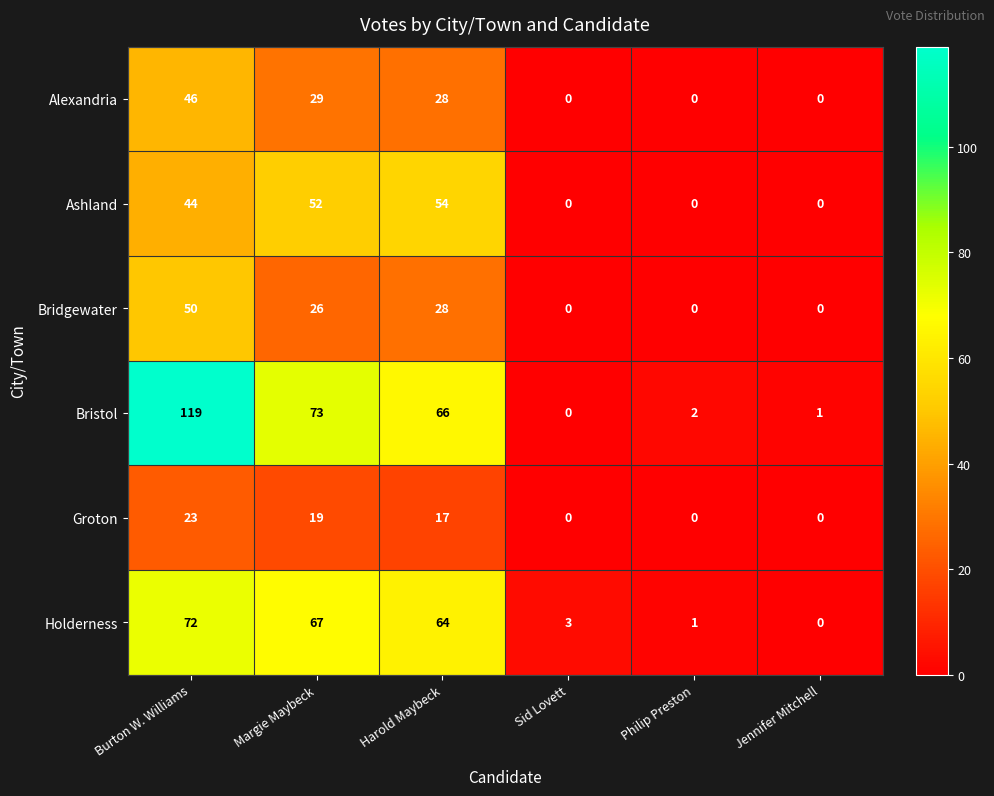

Where is Holderness nearest to the value 36?

Harold Maybeck